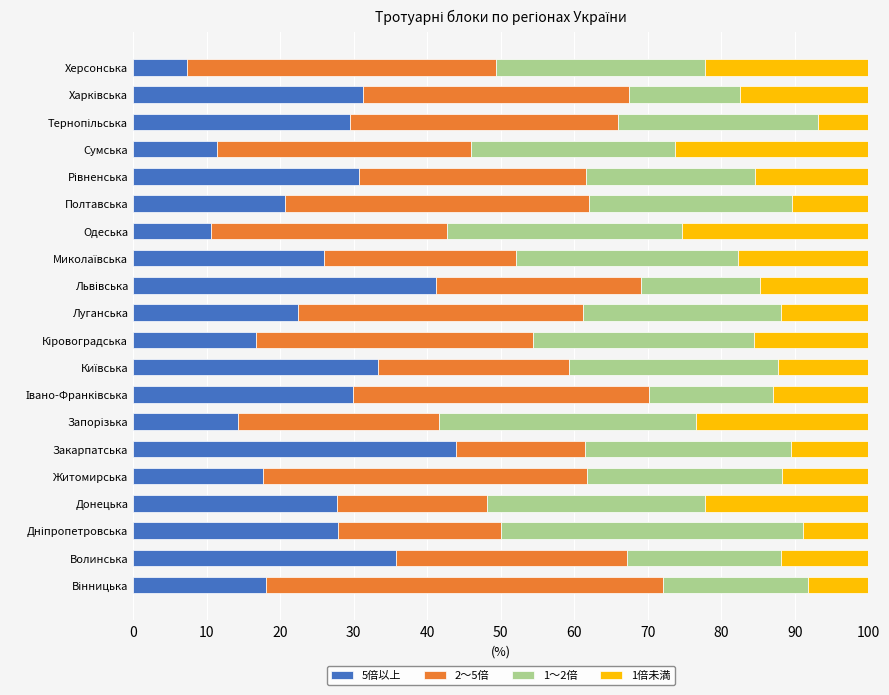

Which category has the highest value in the 5倍以上 series?

Закарпатська